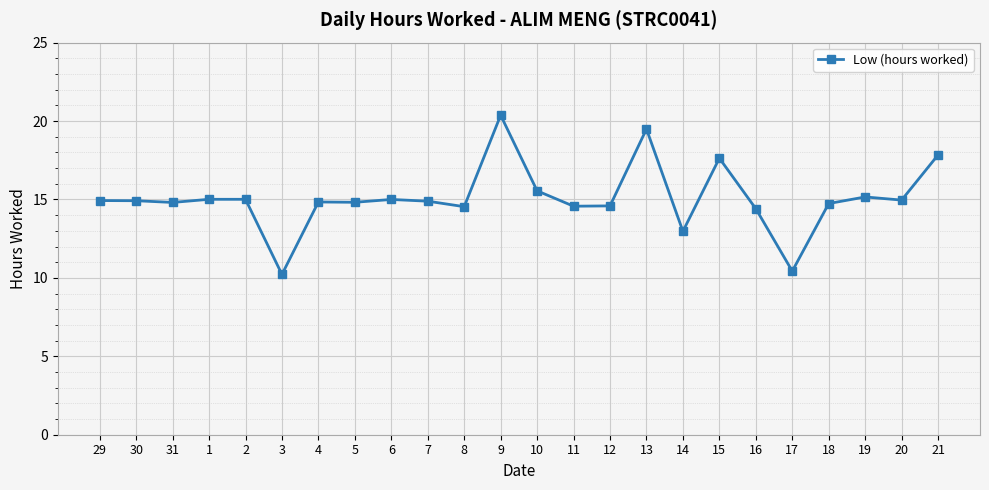

What is the label of the 5th point from the right?

17